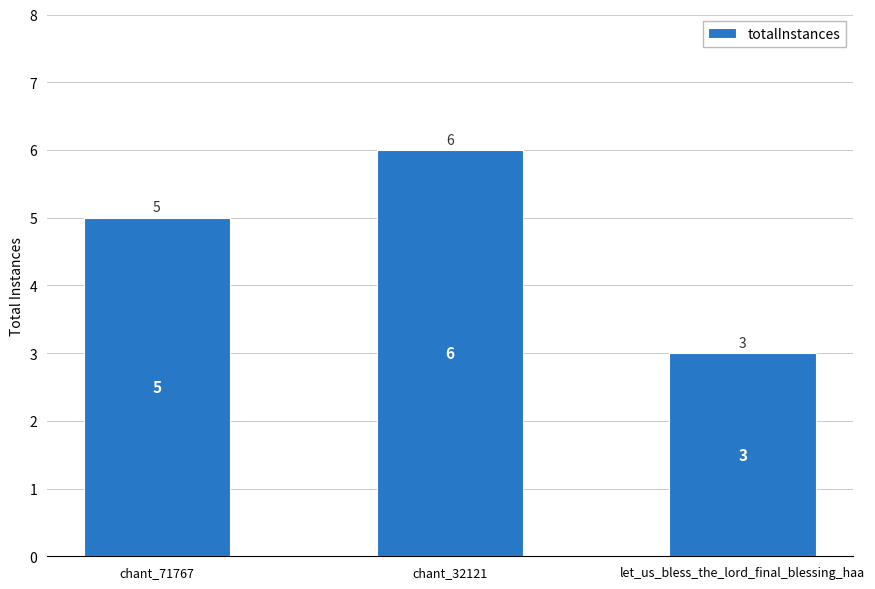

How many categories are shown in the chart?

3